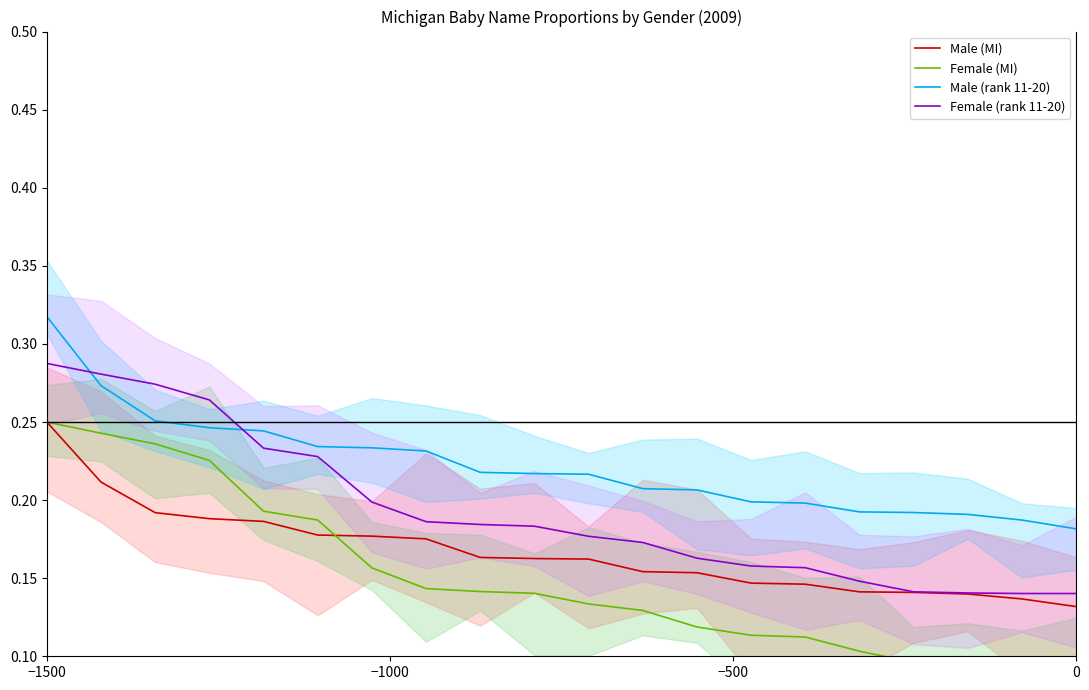

True or false: Male (rank 11-20) and Male (MI) cross at least once.

False